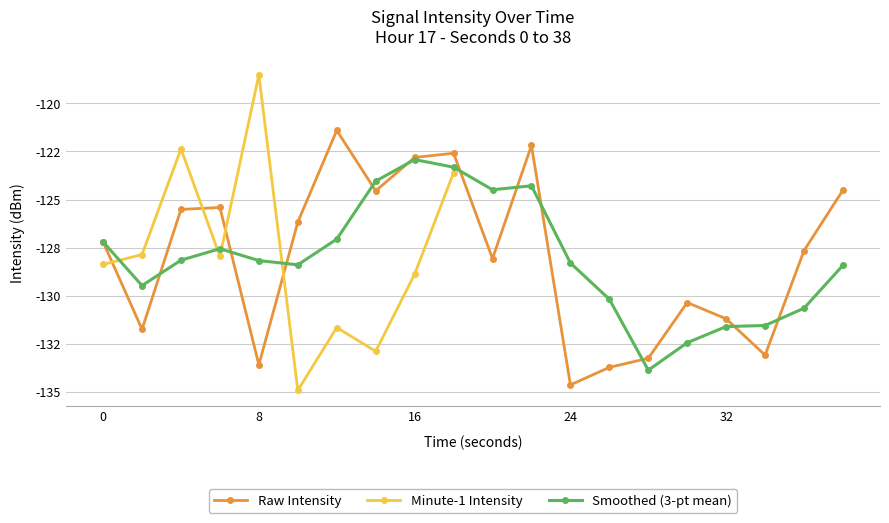

How many lines are shown in the chart?

3